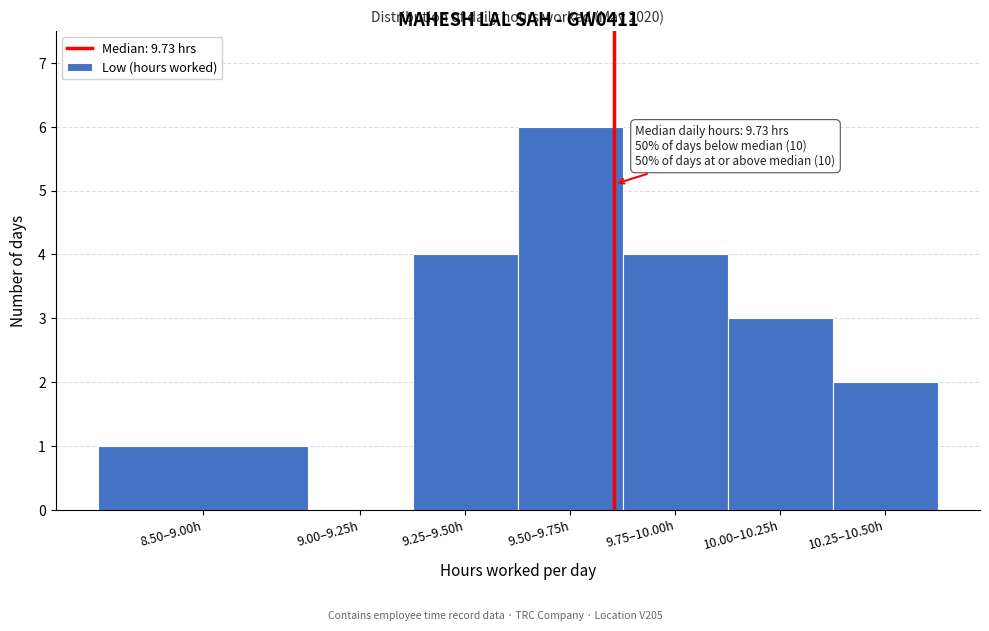

Reading left to right, what are all the values shown in this chart?

8.50–9.00h=1	9.00–9.25h=0	9.25–9.50h=4	9.50–9.75h=6	9.75–10.00h=4	10.00–10.25h=3	10.25–10.50h=2